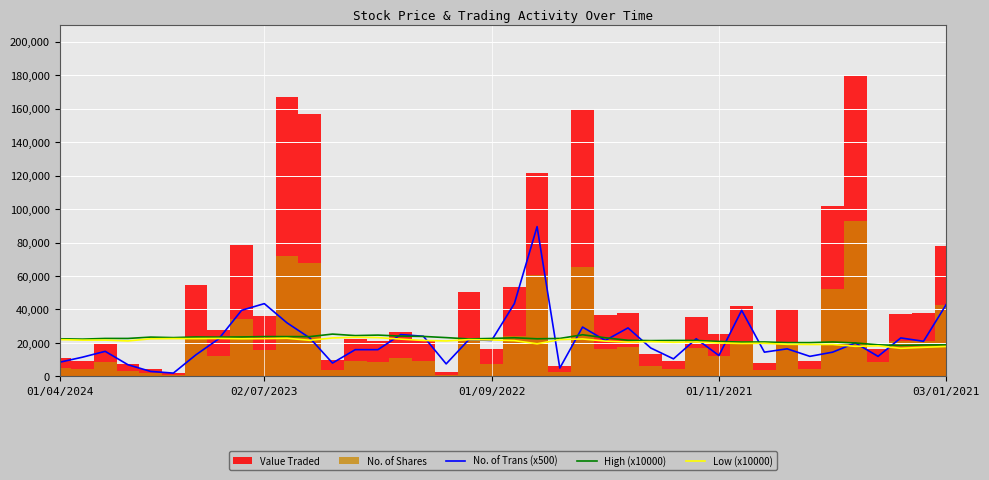

What is the highest value of the No. of Trans (x500) series?

89500.0